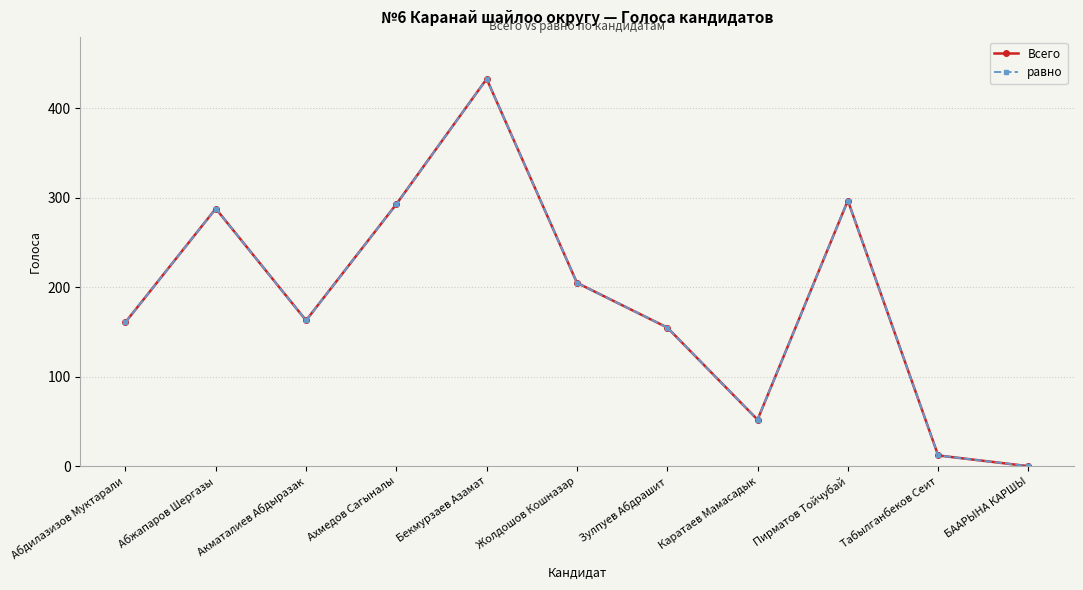

True or false: равно and Всего cross at least once.

False